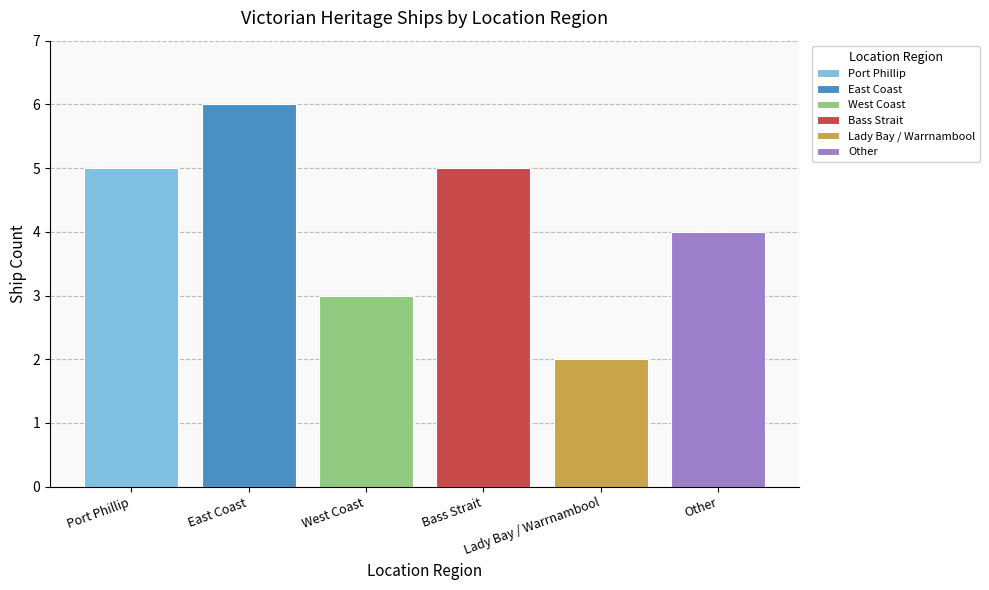

What is the maximum value for West Coast?

3